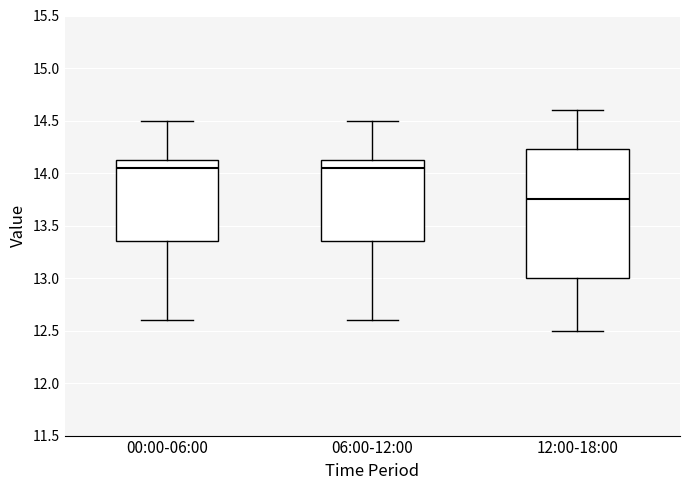

Where does the lower whisker of the box for 00:00-06:00 end on the y-axis? The values are not printed on the chart, so give them approximately, as read against the axis.

12.60